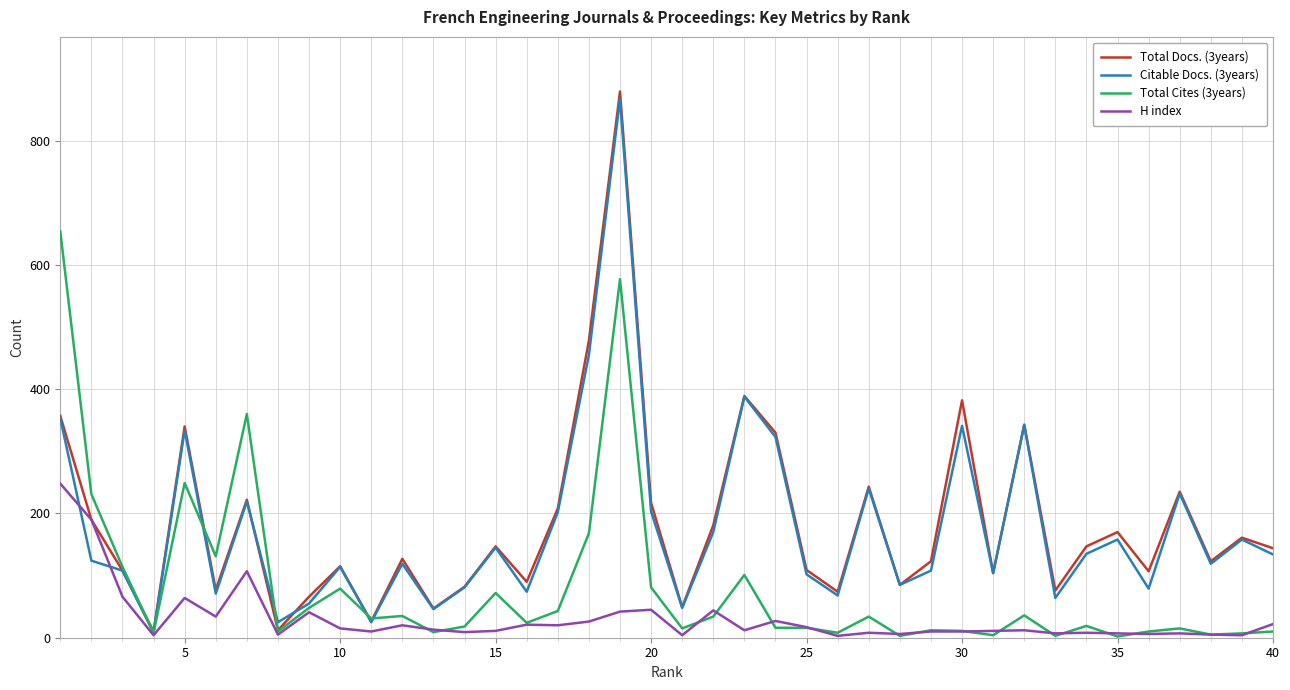

Which series has the largest range (max minus min)?

Total Docs. (3years)